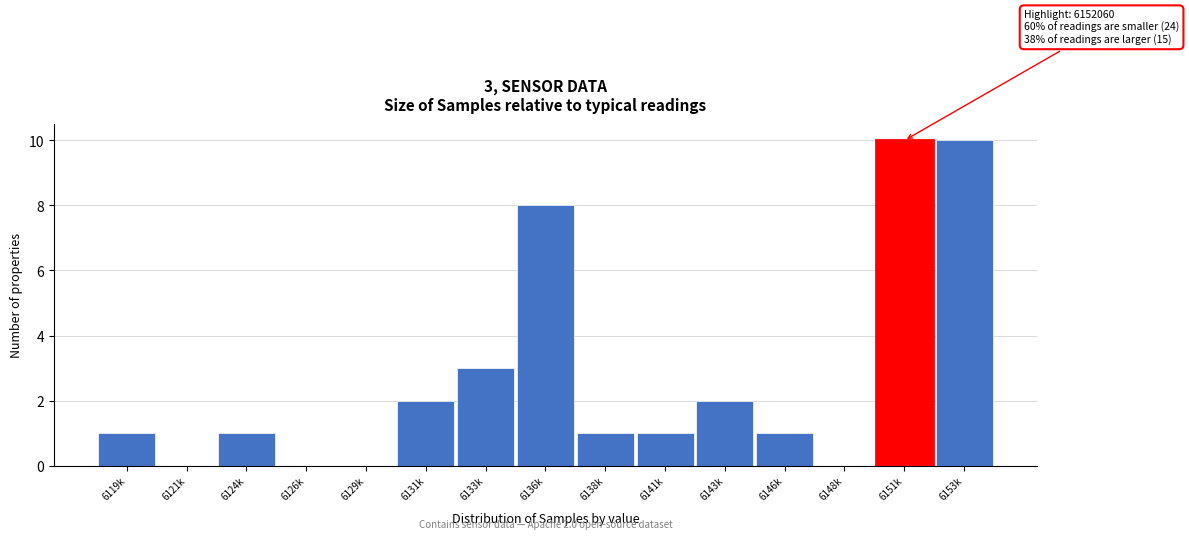

Reading left to right, list all the values displayed in this chart.

6119k=1	6121k=0	6124k=1	6126k=0	6129k=0	6131k=2	6133k=3	6136k=8	6138k=1	6141k=1	6143k=2	6146k=1	6148k=0	6151k=10	6153k=10